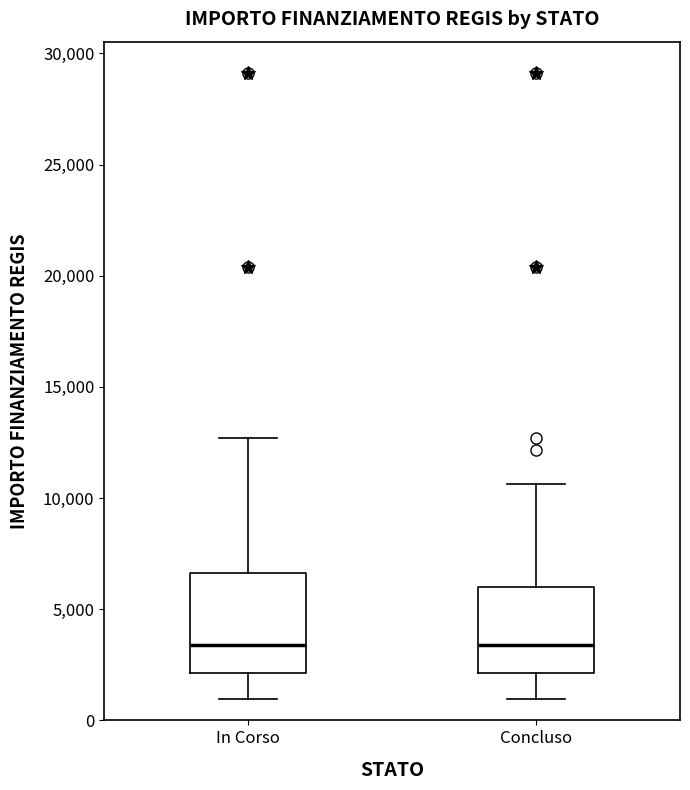

Reading left to right, read every box against the y-axis: the position of its median line, the range the box covers, and the ends of its whiskers. The values are not printed on the chart, so give them approximately, as read against the axis.

In Corso: median 3500, box 2000 to 6500, whiskers 1000 to 12500
Concluso: median 3500, box 2000 to 6000, whiskers 1000 to 10500